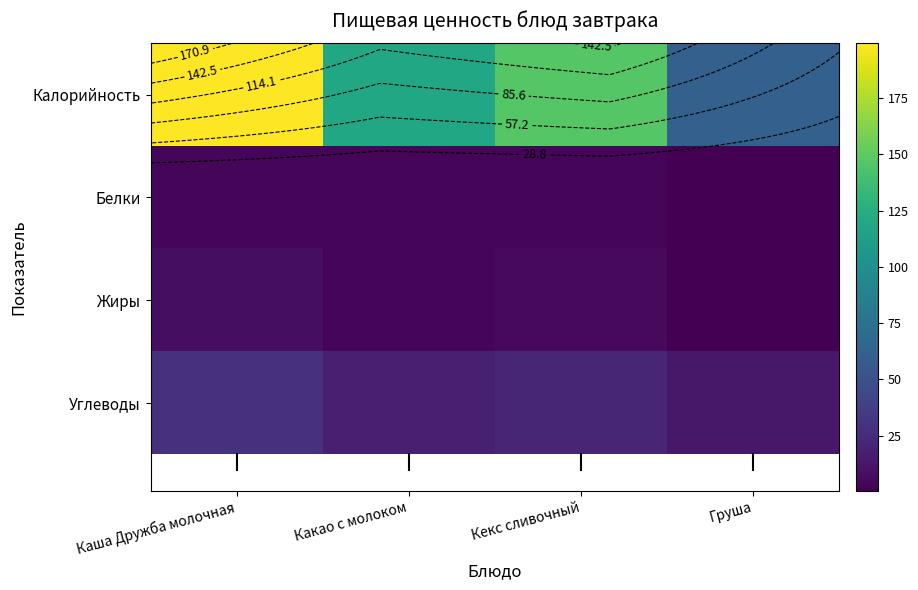

How many distinct data groups are displayed?

4